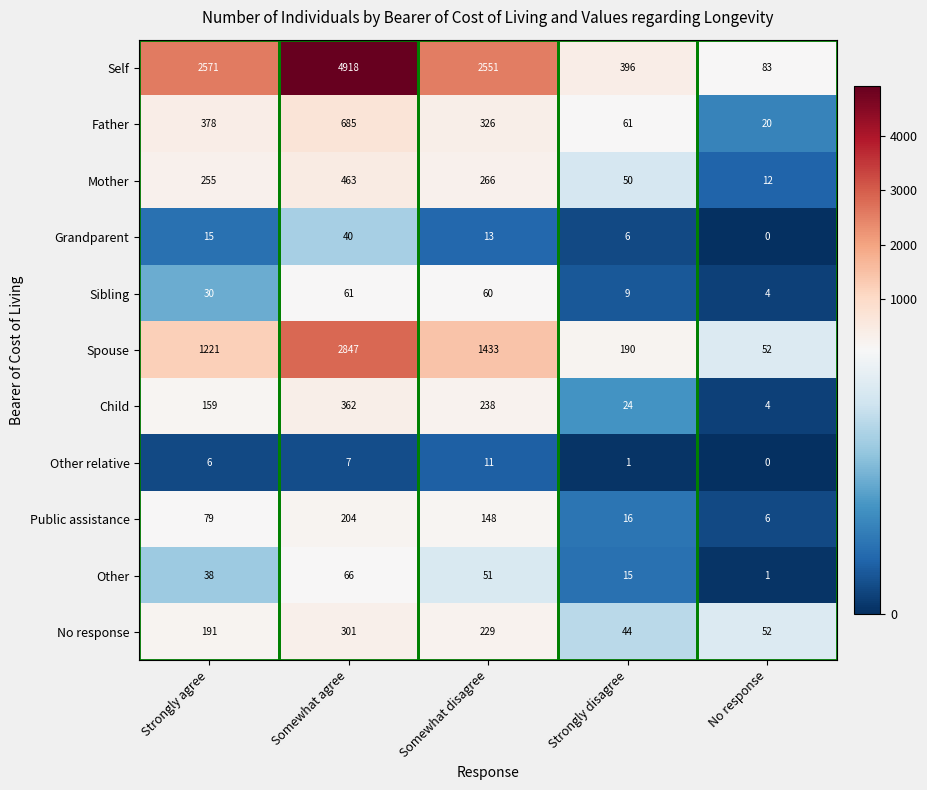

What is the difference between the maximum and minimum values in the Mother series?

451